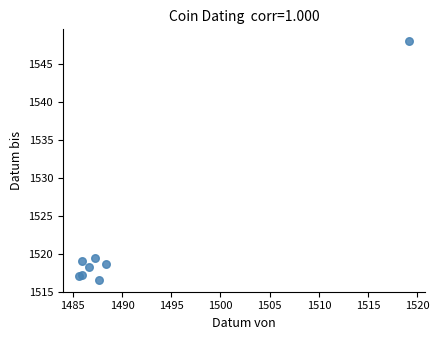

What Y value in the scatter plot is closest to 1532?

1519.4